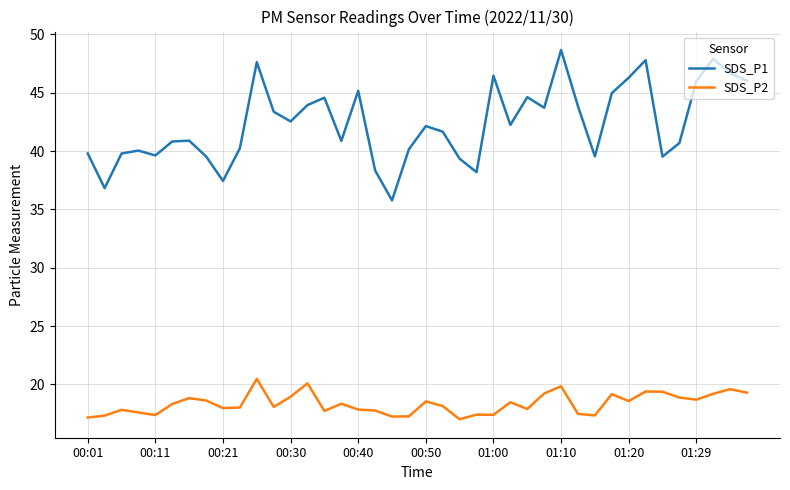

How many categories are shown in the chart?

40